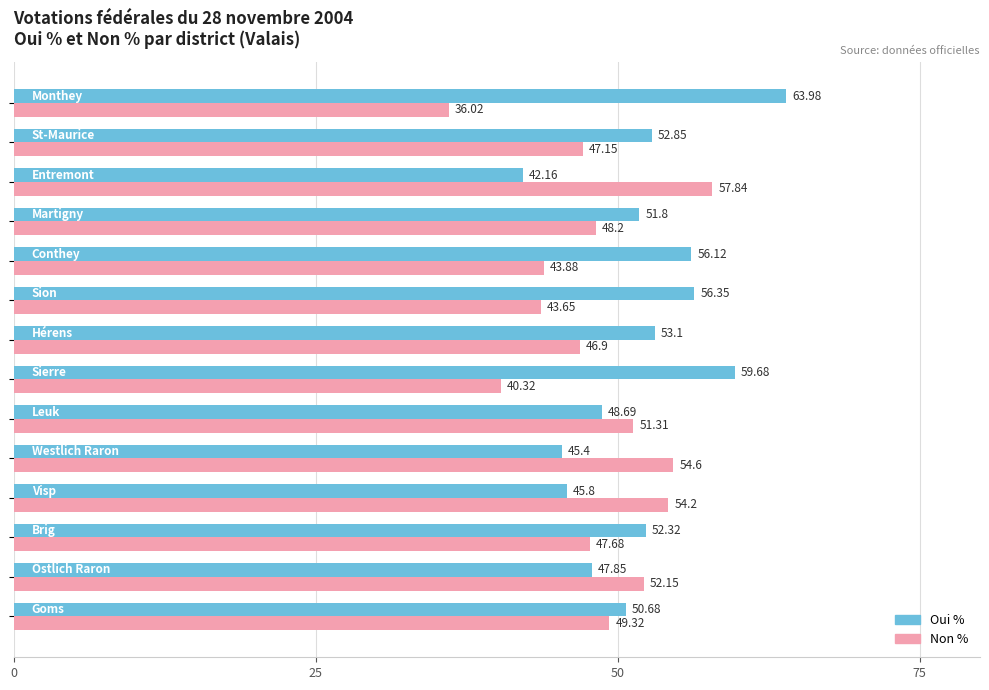

What is the difference between the second highest and second lowest values in the Non % series?

14.3